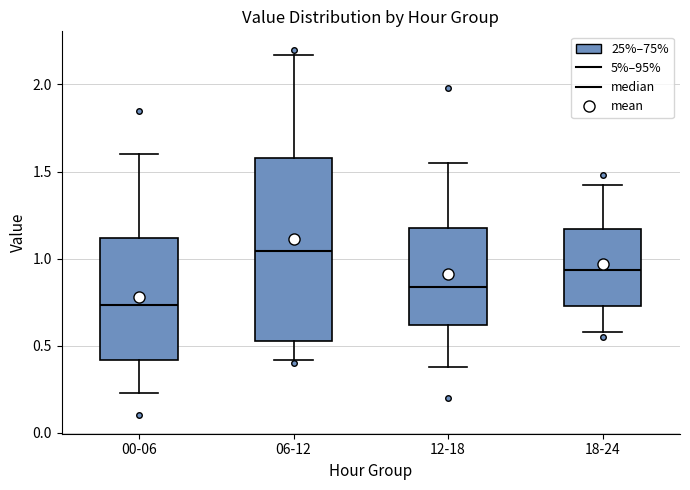

Which box's median line is the lowest?

00-06